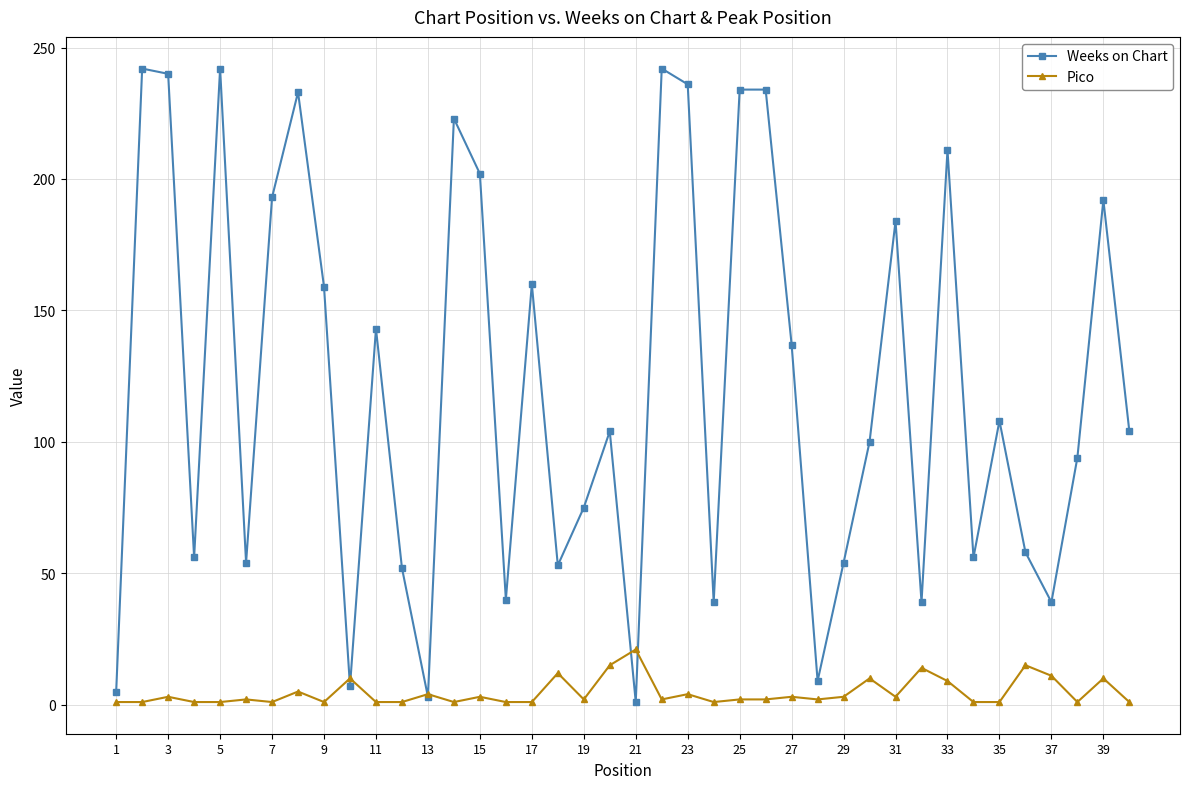

Which series has the largest range (max minus min)?

Weeks on Chart